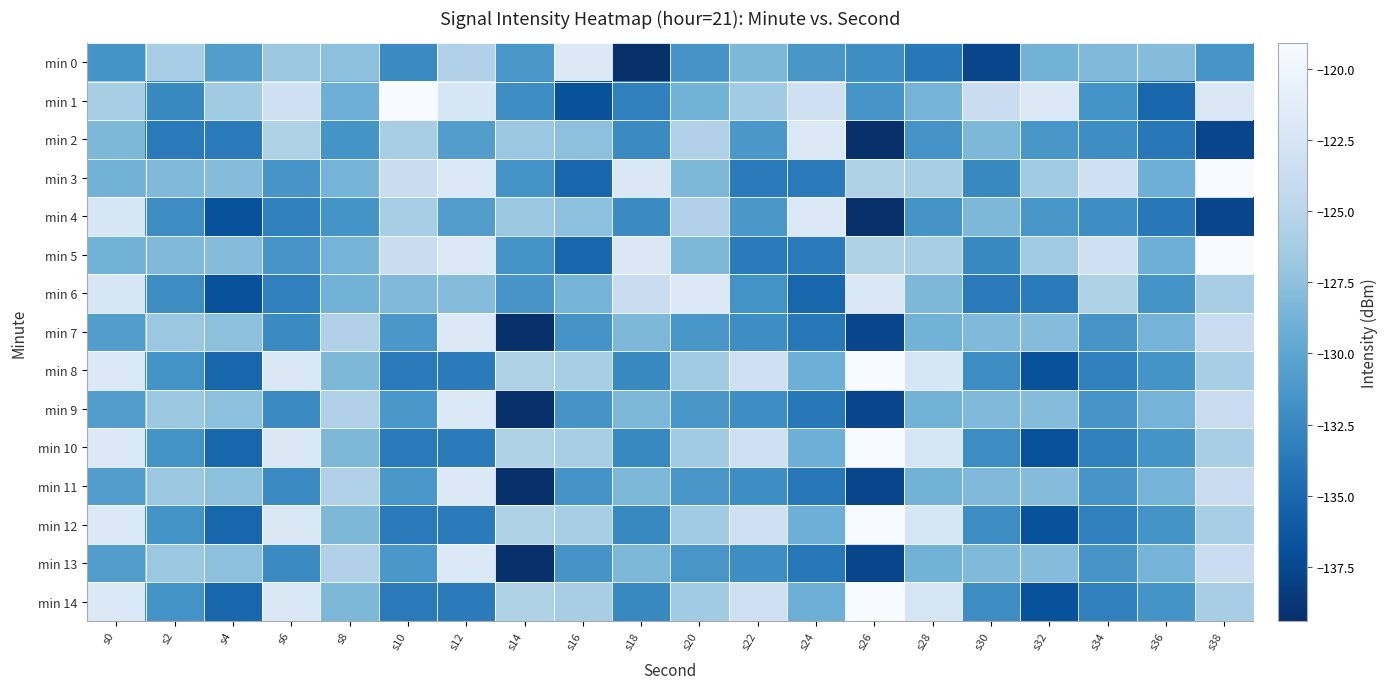

At which category is the sum across all series the highest?

s38